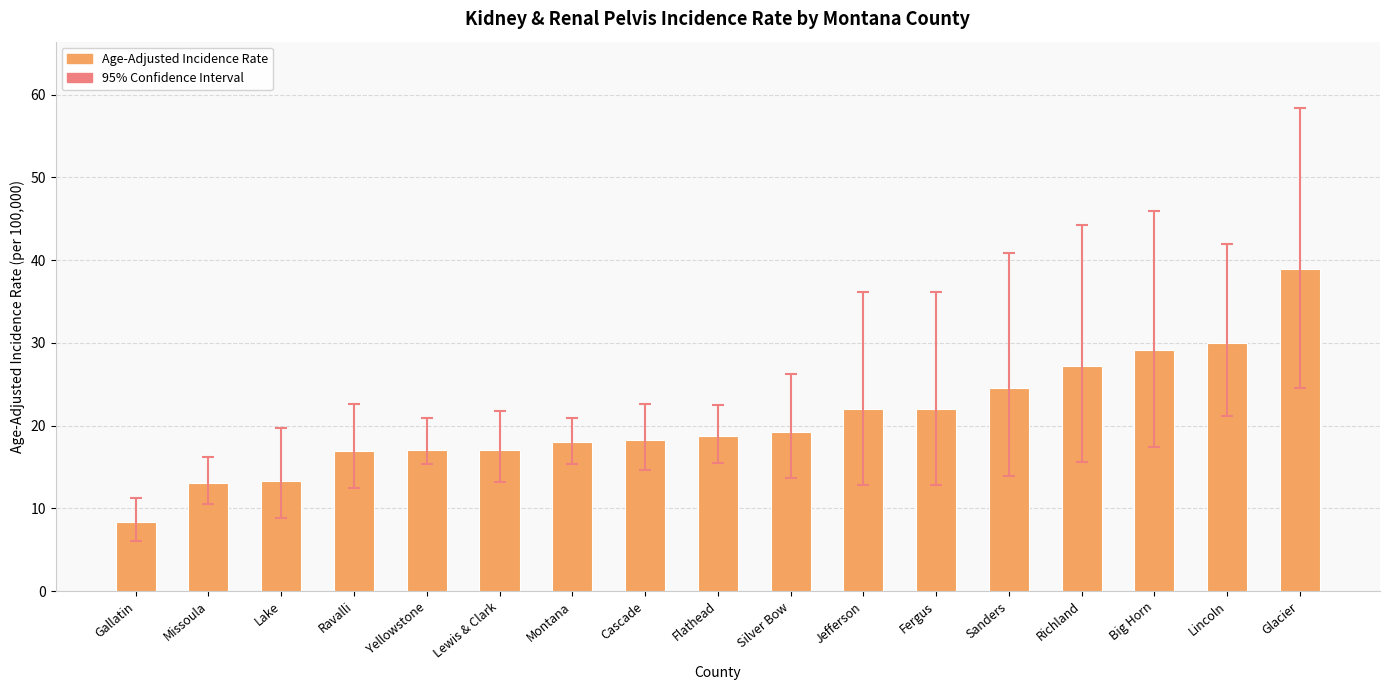

At which category does the chart reach its peak across all series?

Glacier